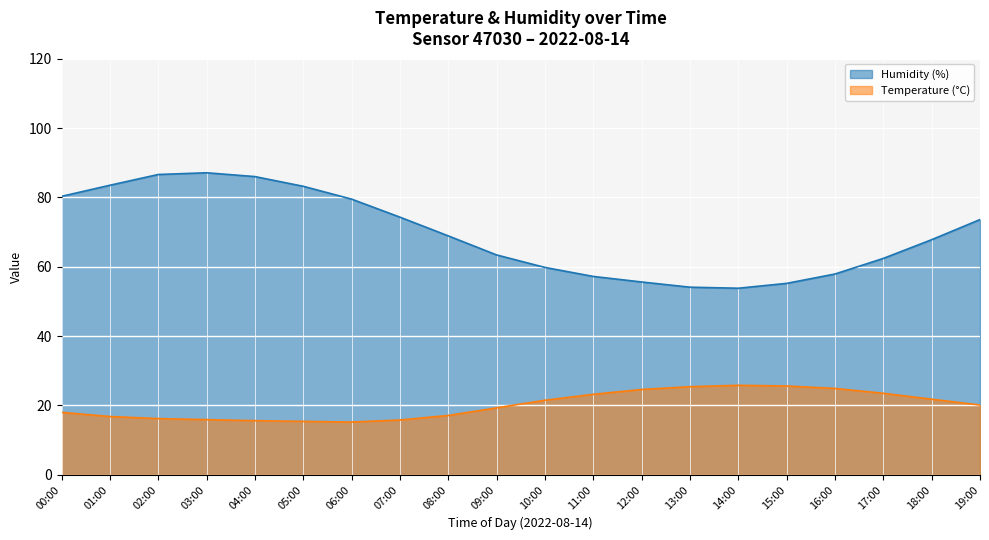

Reading left to right, transcribe all the data shown in this chart.

humidity: 00:00=80.3	01:00=83.5	02:00=86.6	03:00=87.1	04:00=86.0	05:00=83.2	06:00=79.5	07:00=74.3	08:00=68.9	09:00=63.4	10:00=59.8	11:00=57.2	12:00=55.6	13:00=54.1	14:00=53.8	15:00=55.2	16:00=57.9	17:00=62.4	18:00=67.8	19:00=73.6
temperature: 00:00=18.0	01:00=16.8	02:00=16.2	03:00=15.9	04:00=15.6	05:00=15.4	06:00=15.2	07:00=15.8	08:00=17.1	09:00=19.3	10:00=21.5	11:00=23.2	12:00=24.6	13:00=25.4	14:00=25.8	15:00=25.6	16:00=24.9	17:00=23.5	18:00=21.8	19:00=20.1